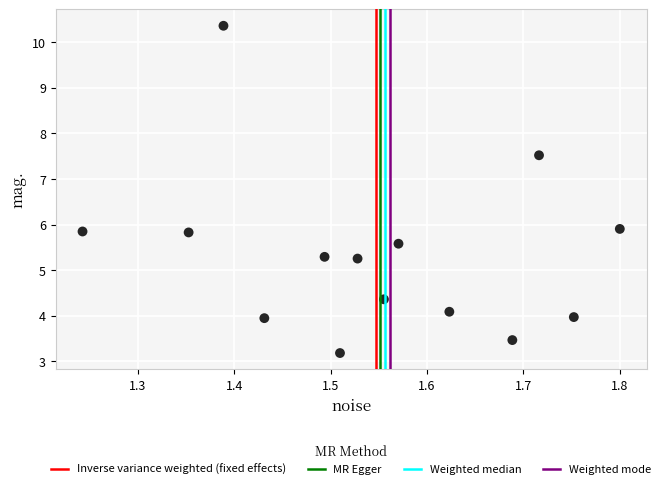

What is the range of X values (max minus min)?

0.6